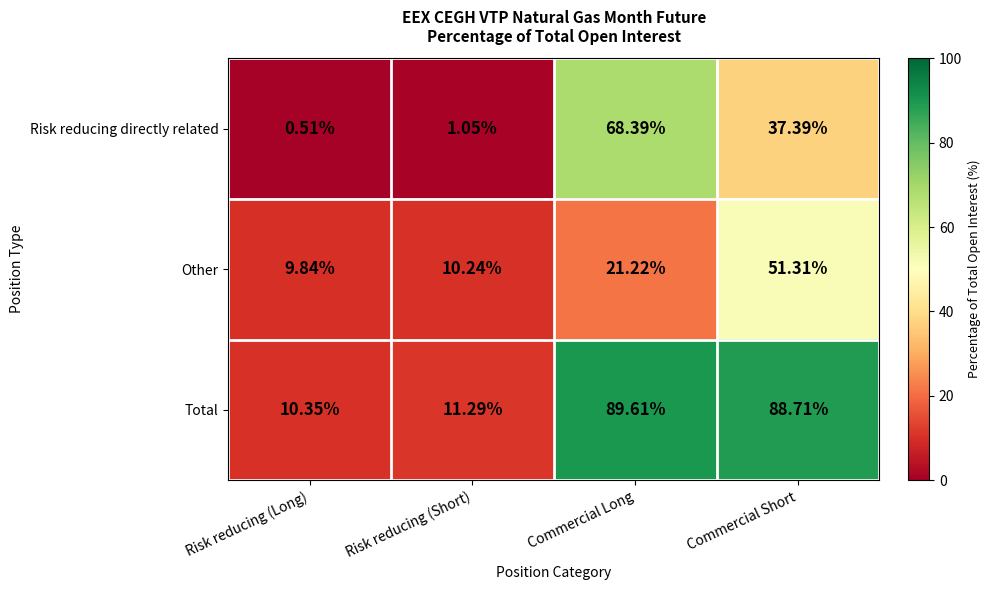

At which label does Total reach its minimum?

Risk reducing (Long)